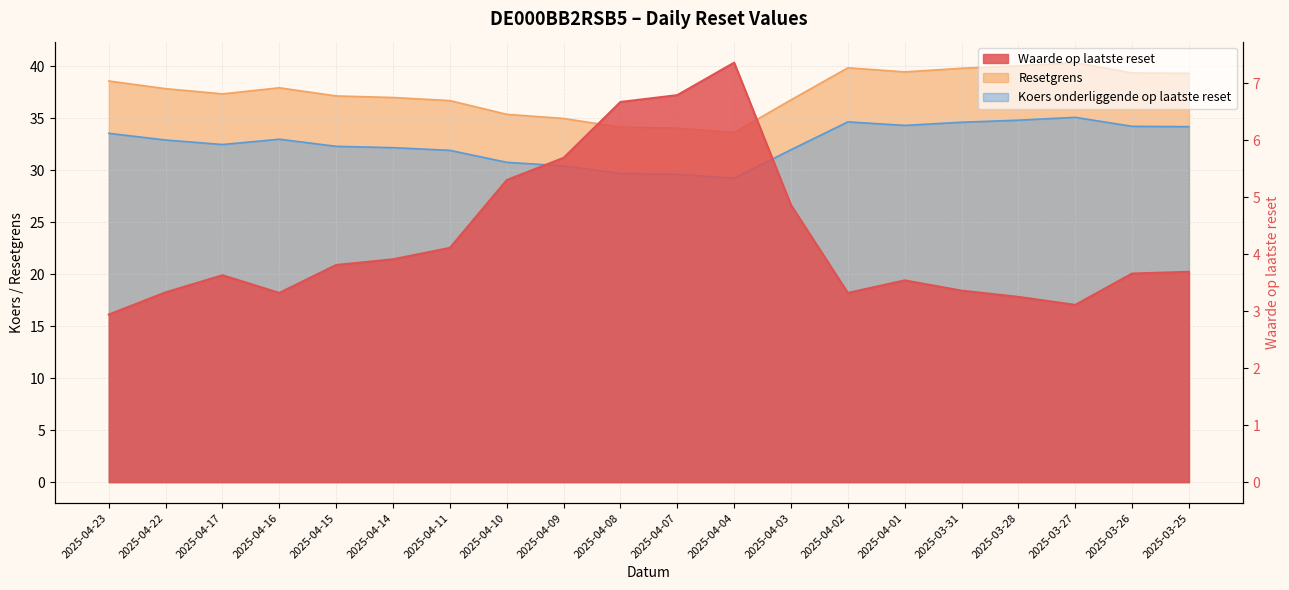

The Koers onderliggende op laatste reset series shows 16.6 at 2025-03-25. True or false?

False